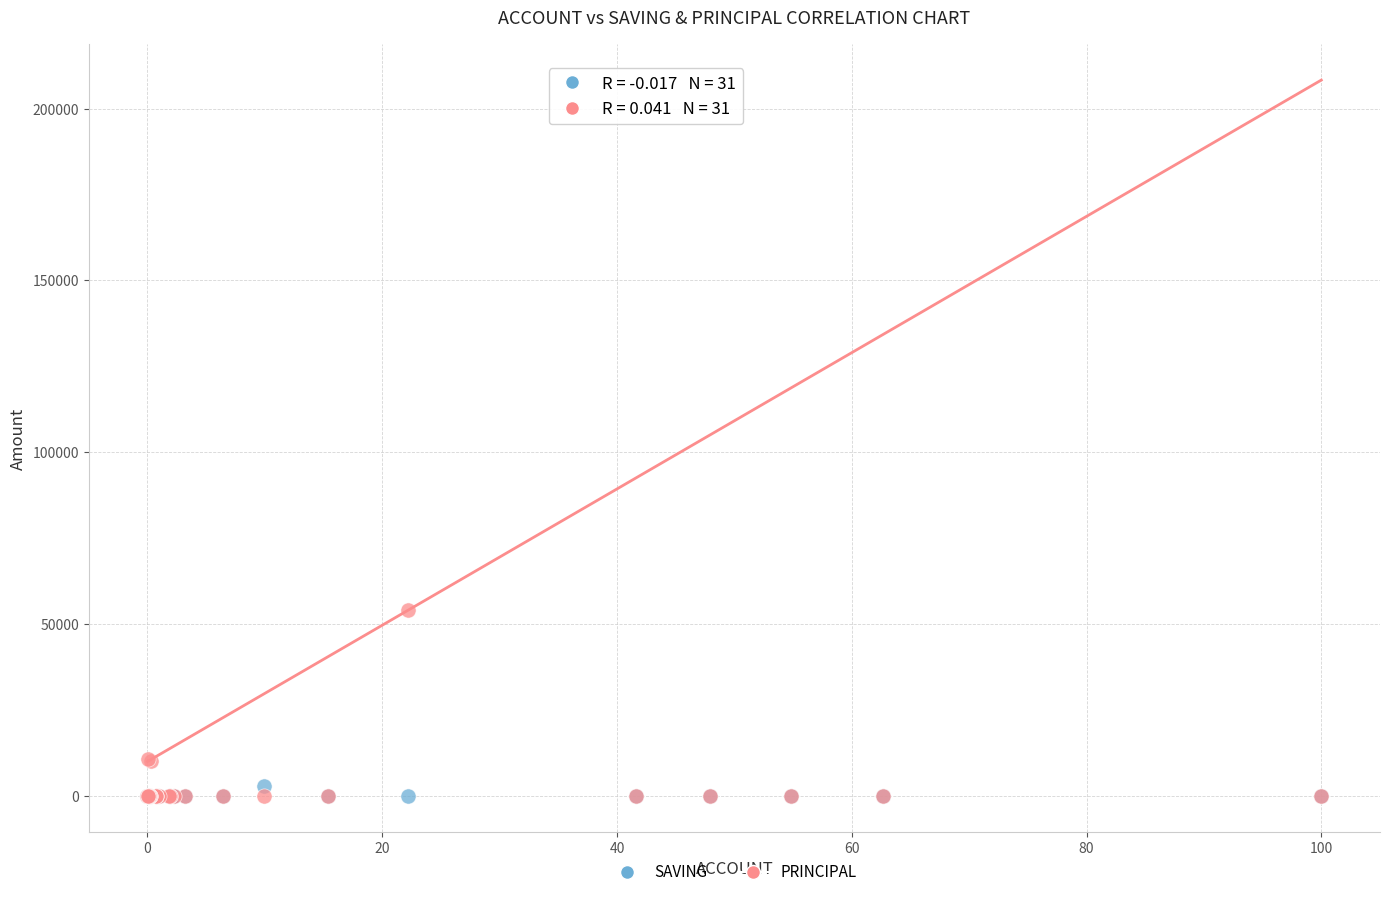

Which series reaches the maximum Y coordinate?

PRINCIPAL